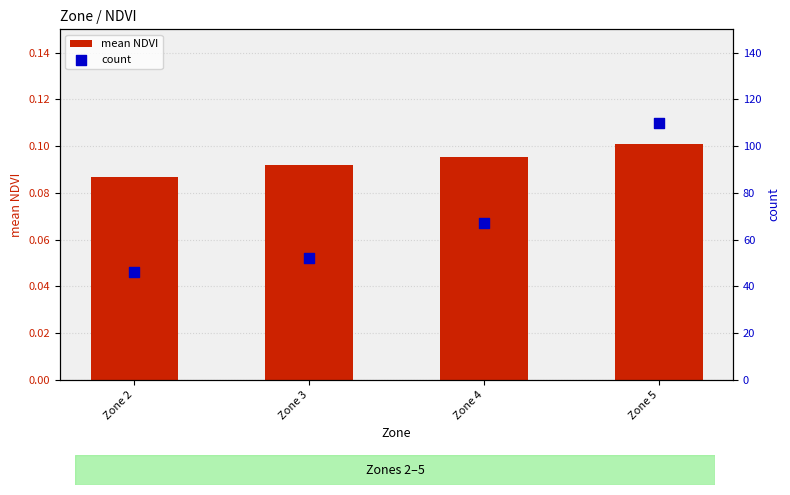

At how many categories does at least one series exceed 25?

4